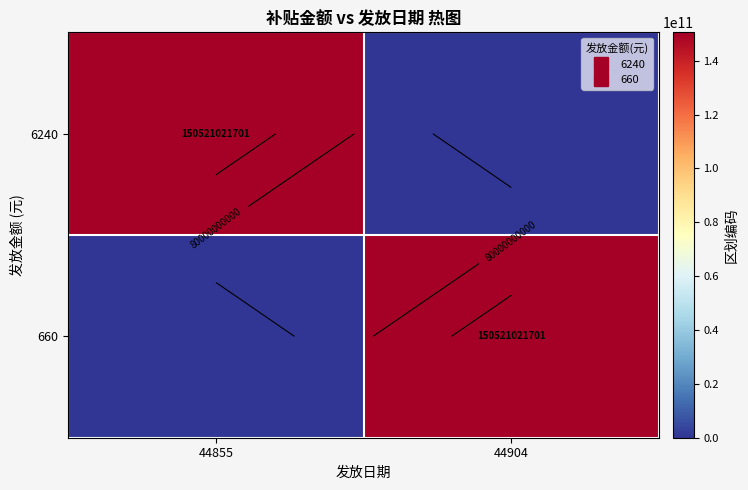

At which category is the sum across all series the highest?

44855